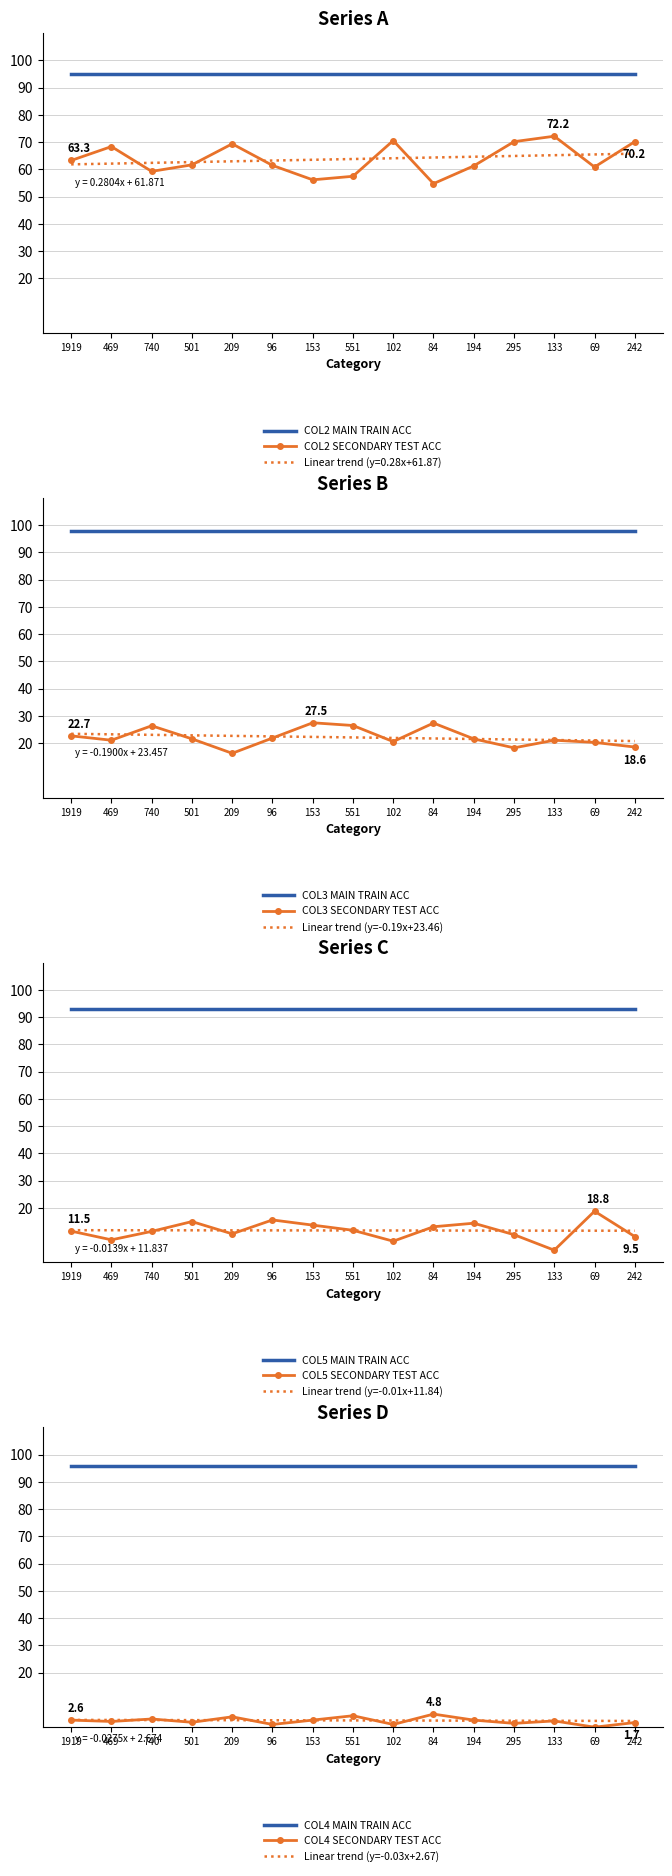

What is the lowest value of the COL3 SECONDARY TEST ACC series?

16.3